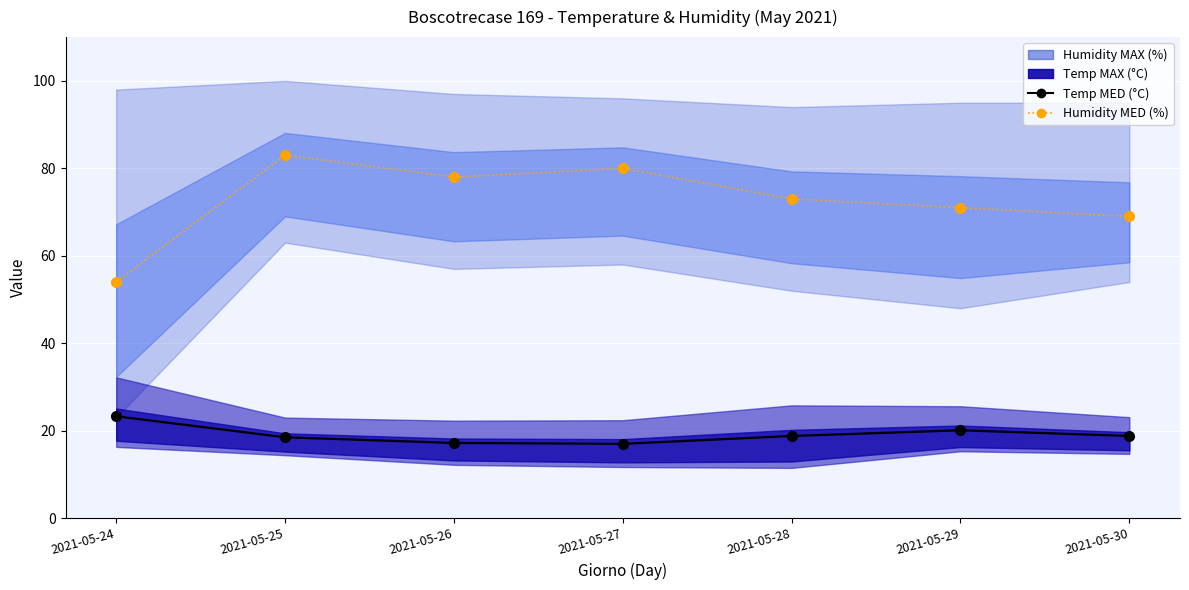

What is the difference between the Humidity MED (%) values at 2021-05-24 and 2021-05-26?

24.0